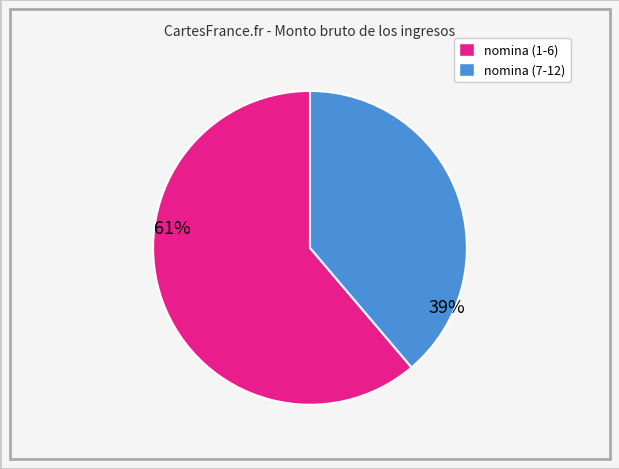

Does any single category account for the majority?

Yes